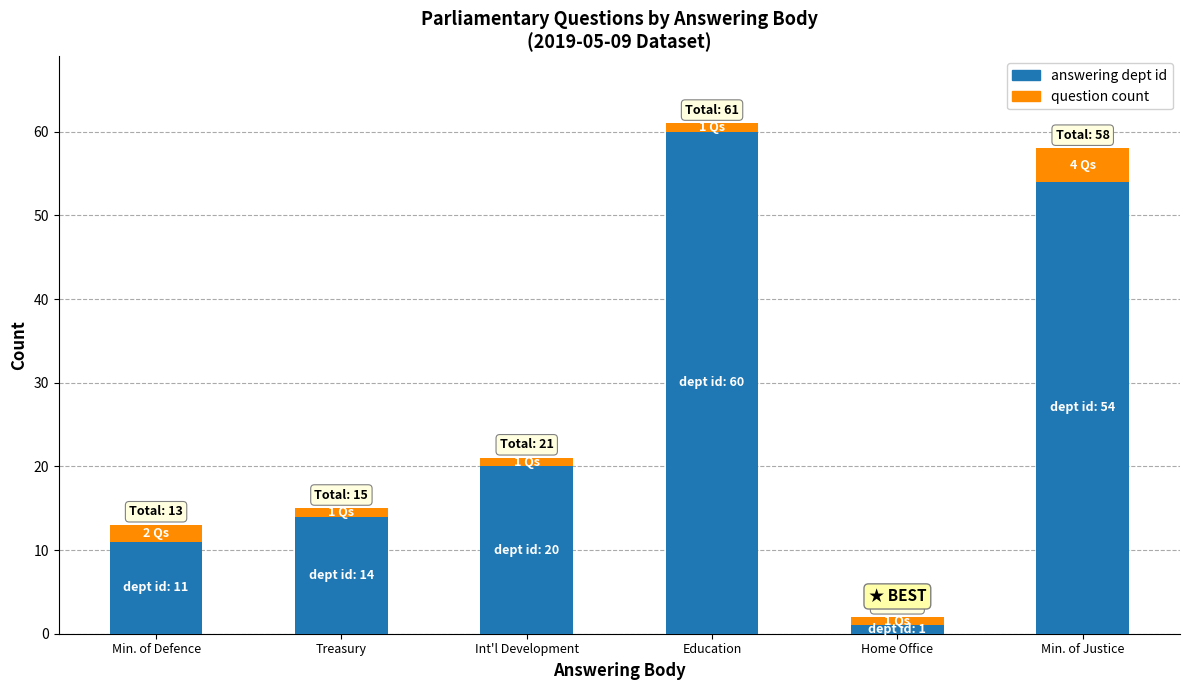

Is it true that answering dept id equals 14 at Treasury?

True